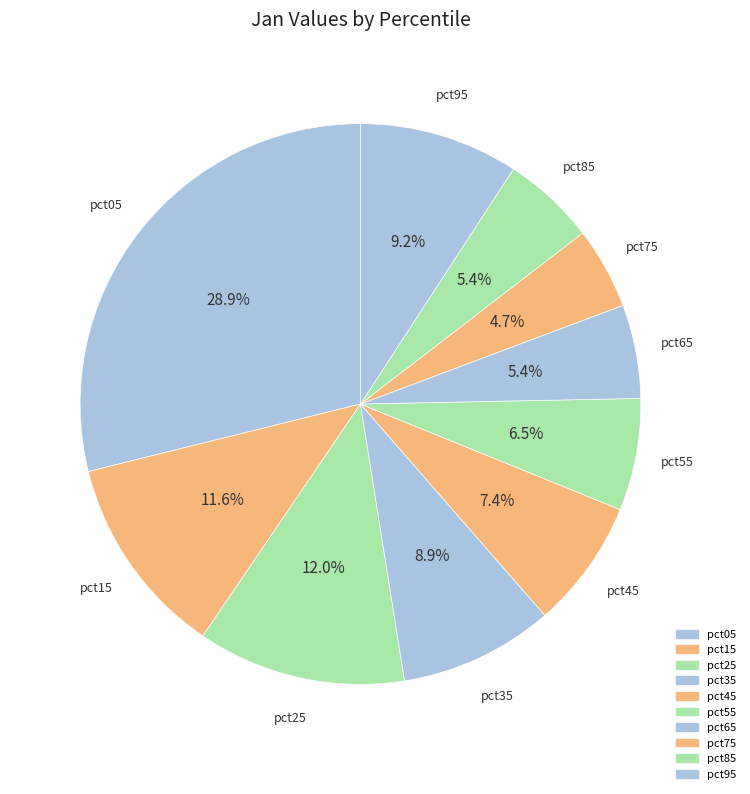

What is the change in value from pct05 to pct35?

-1.4